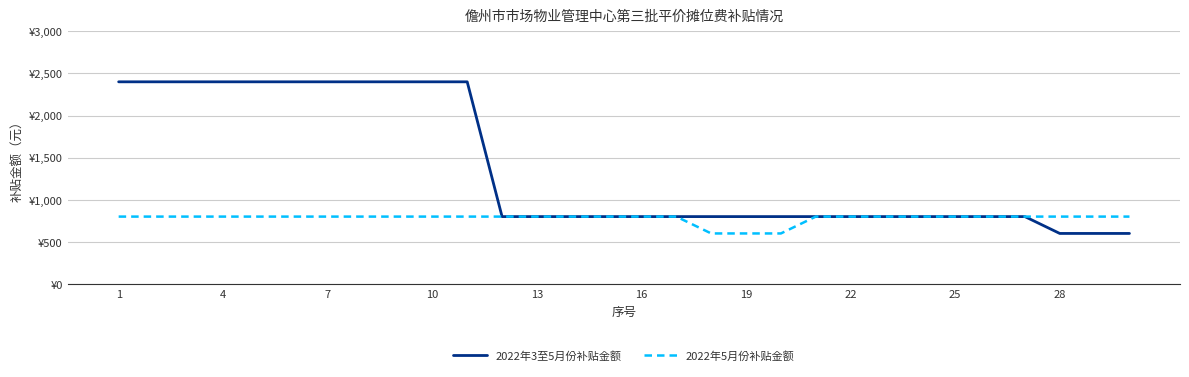

Does the chart have visible grid lines?

Yes